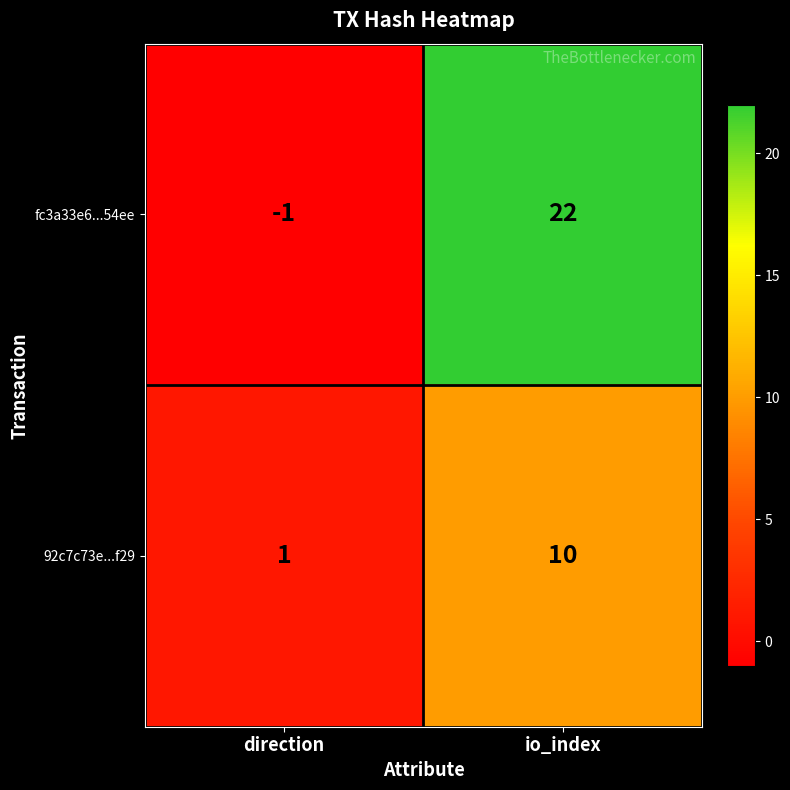

Which label corresponds to the smallest value in the chart?

direction